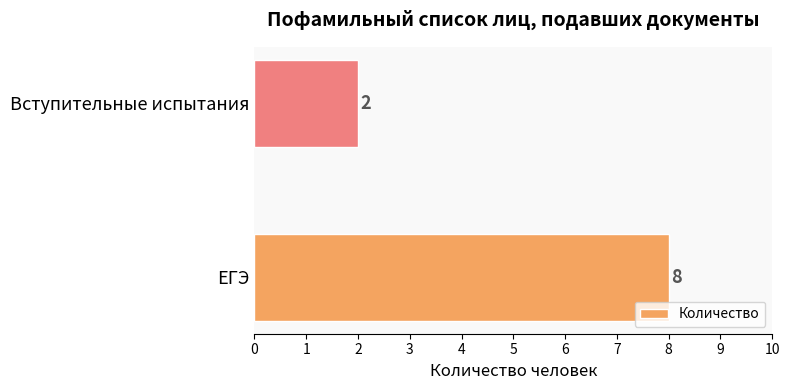

At which category does the chart reach its minimum across all series?

Вступительные испытания